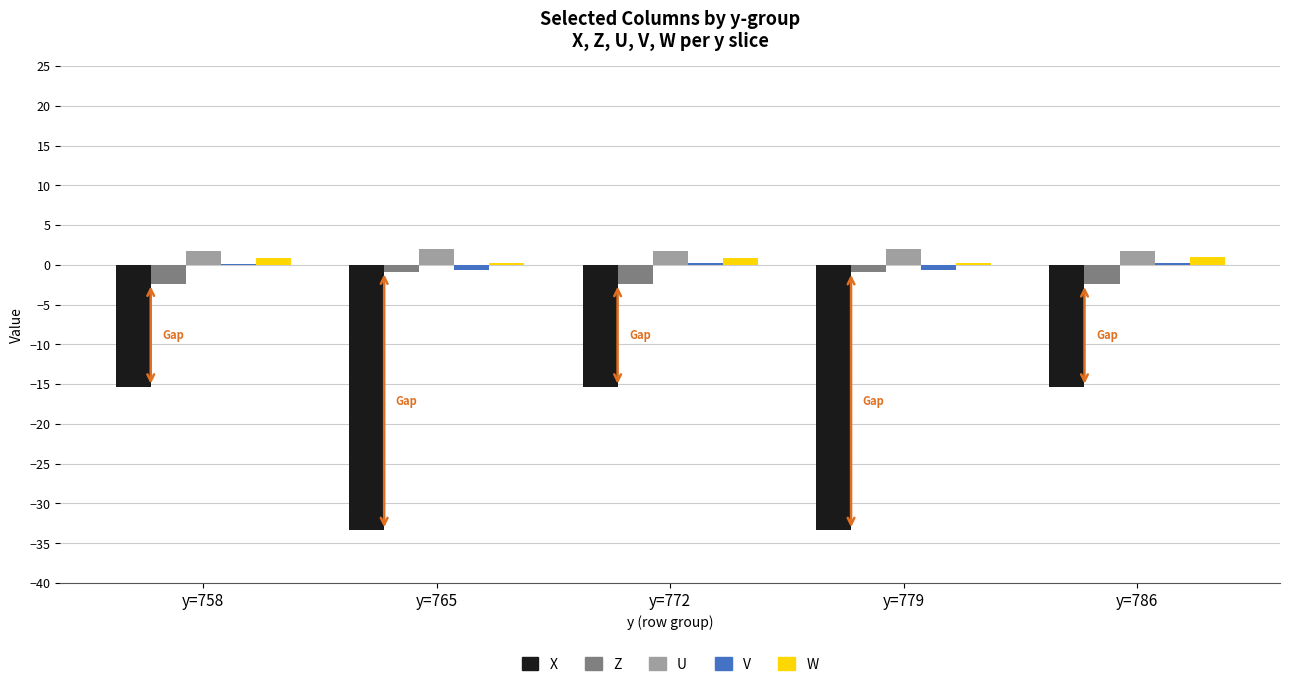

Which series has the largest range (max minus min)?

X